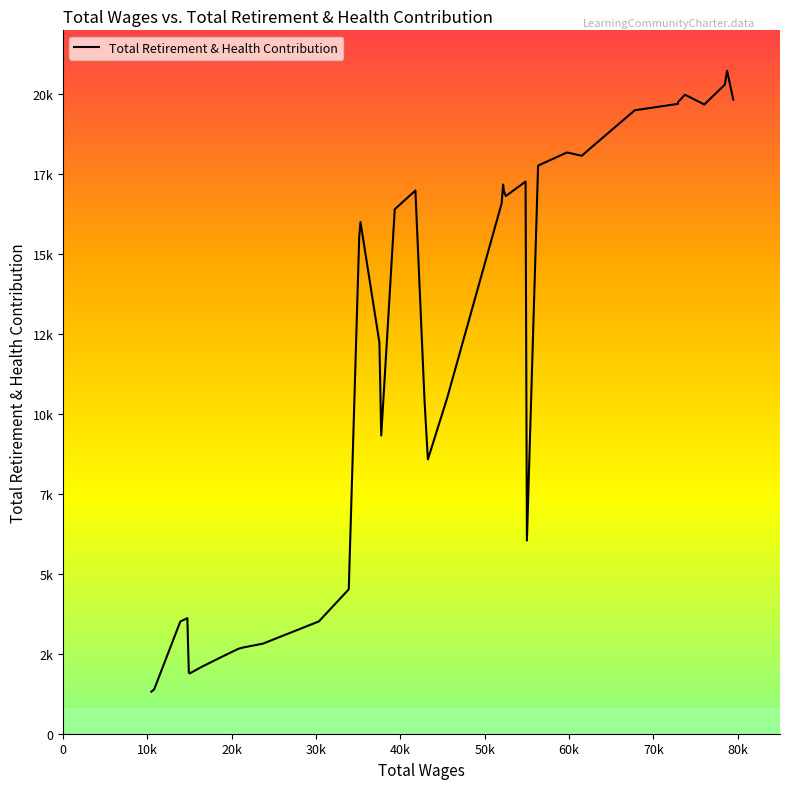

Does the chart display data point markers on the line(s)?

No